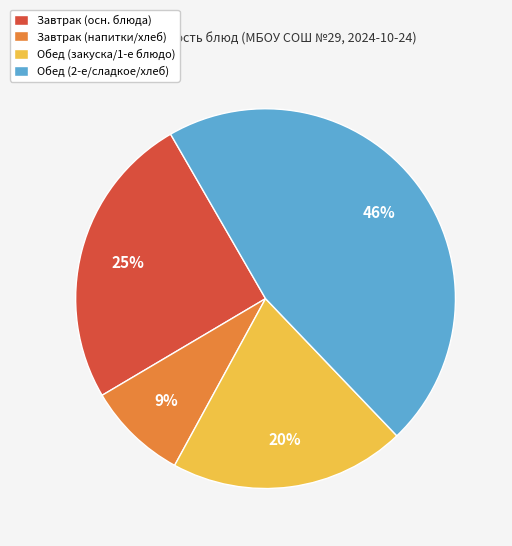

Does any single category account for the majority?

No